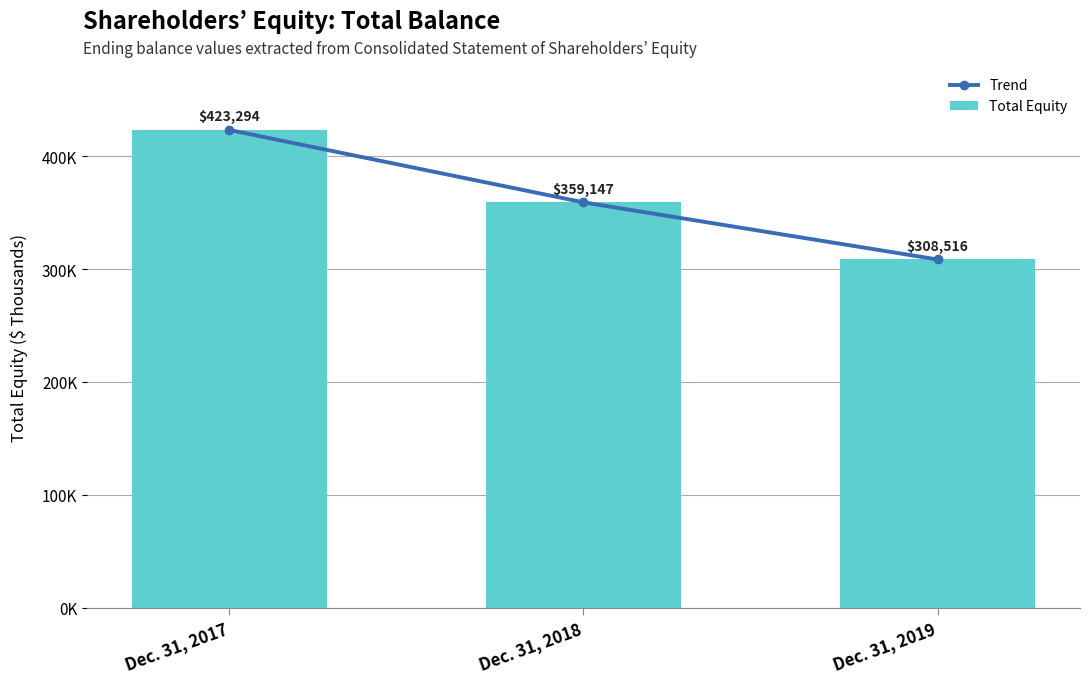

Between Dec. 31, 2017 and Dec. 31, 2018, which is larger?

Dec. 31, 2017